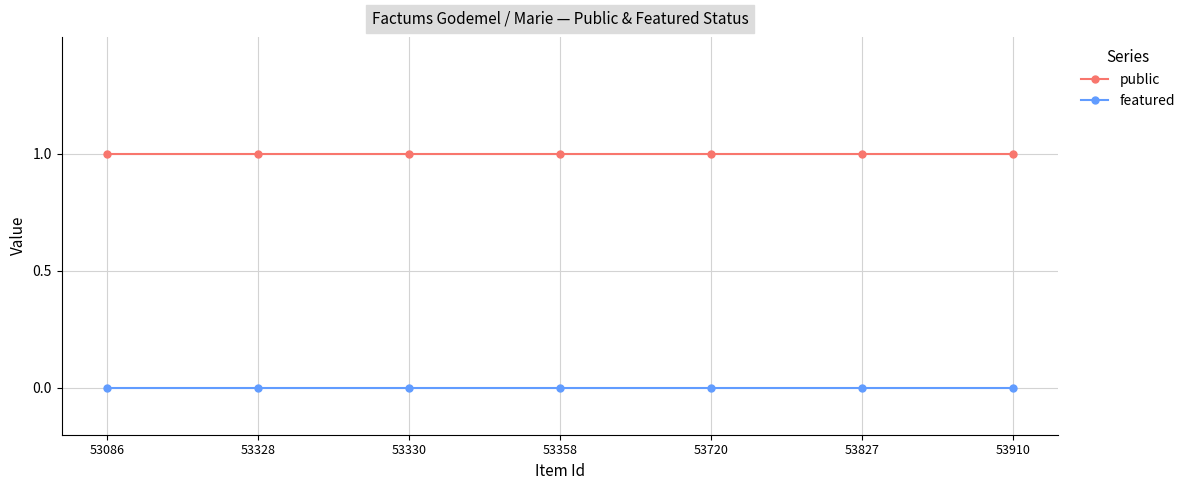

Reading right to left, transcribe all the data shown in this chart.

public: 53910=1	53827=1	53720=1	53358=1	53330=1	53328=1	53086=1
featured: 53910=0	53827=0	53720=0	53358=0	53330=0	53328=0	53086=0